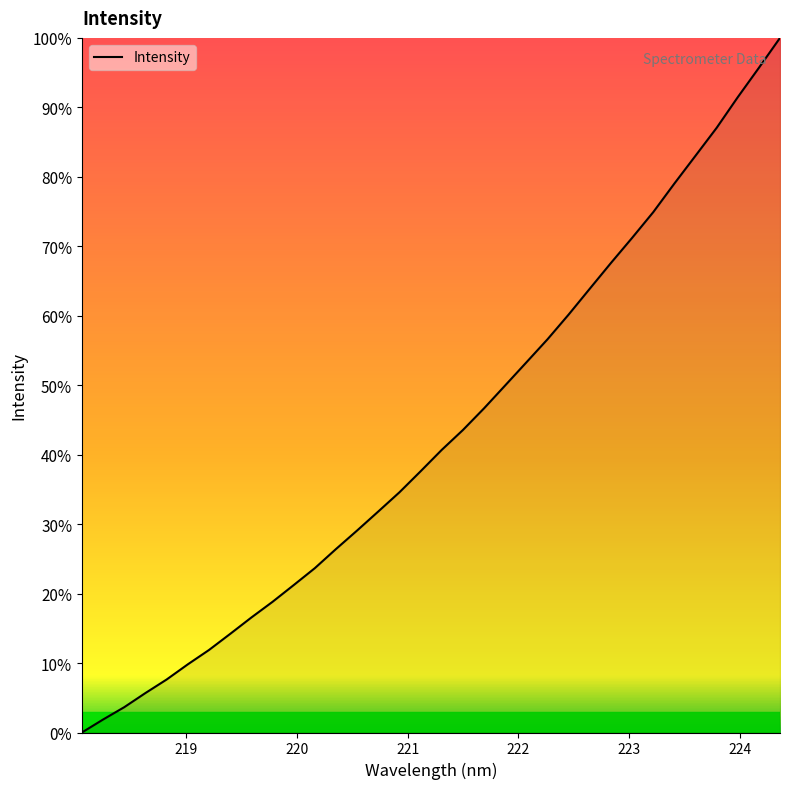

What is the difference between the maximum and minimum values?

100.0